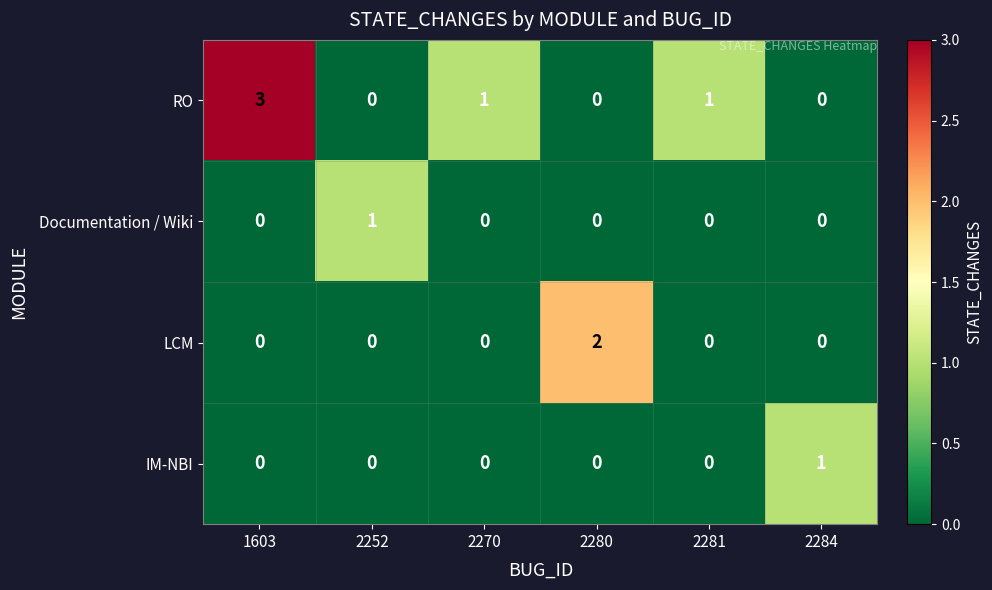

True or false: LCM has a value of 0 at 2252.

True